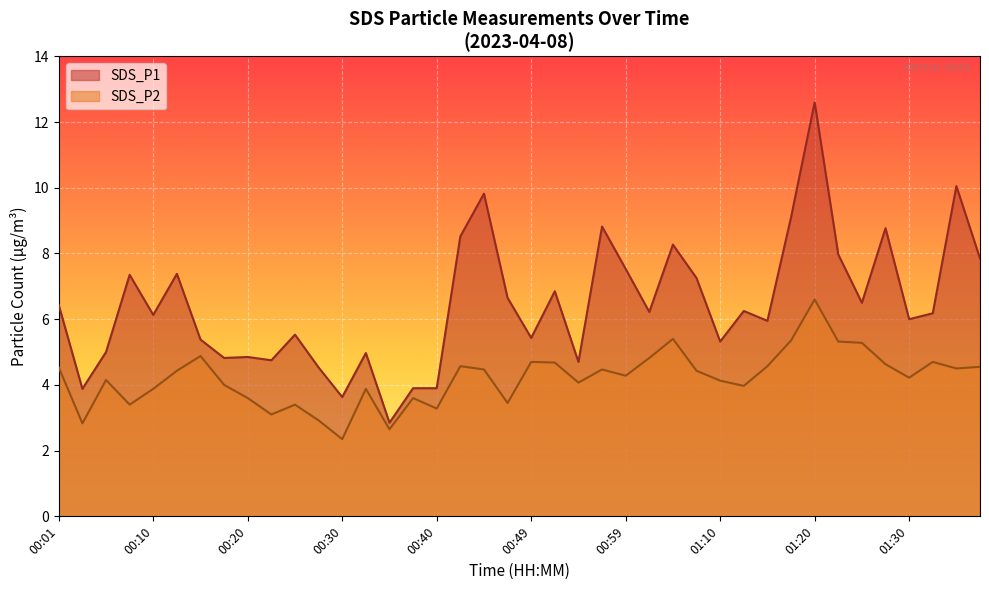

Which has a higher value, 01:05 or 00:35?

01:05